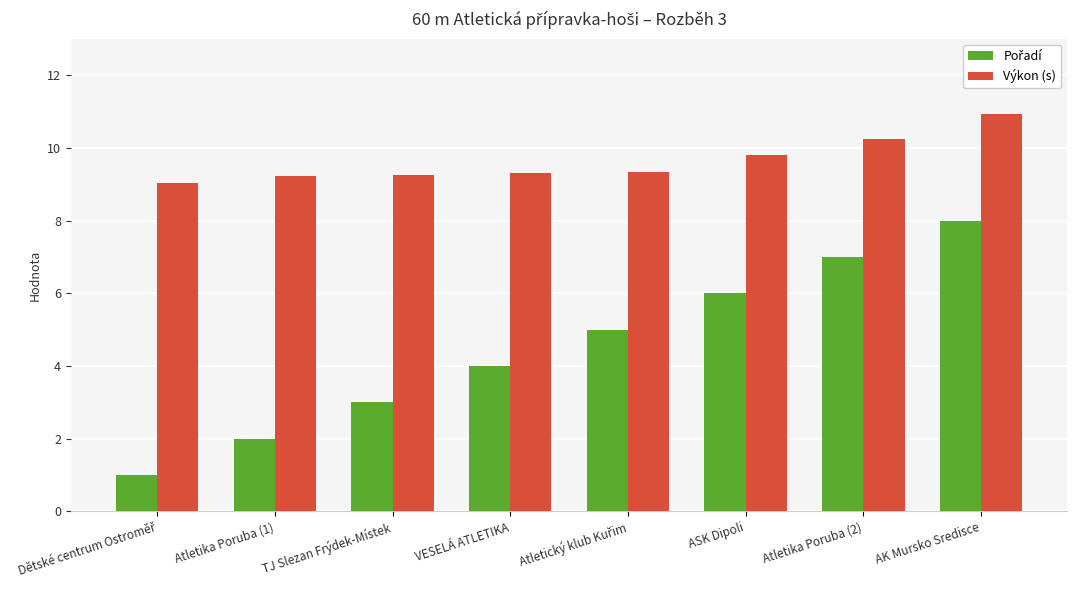

Which series has the largest total across all categories?

Výkon (s)